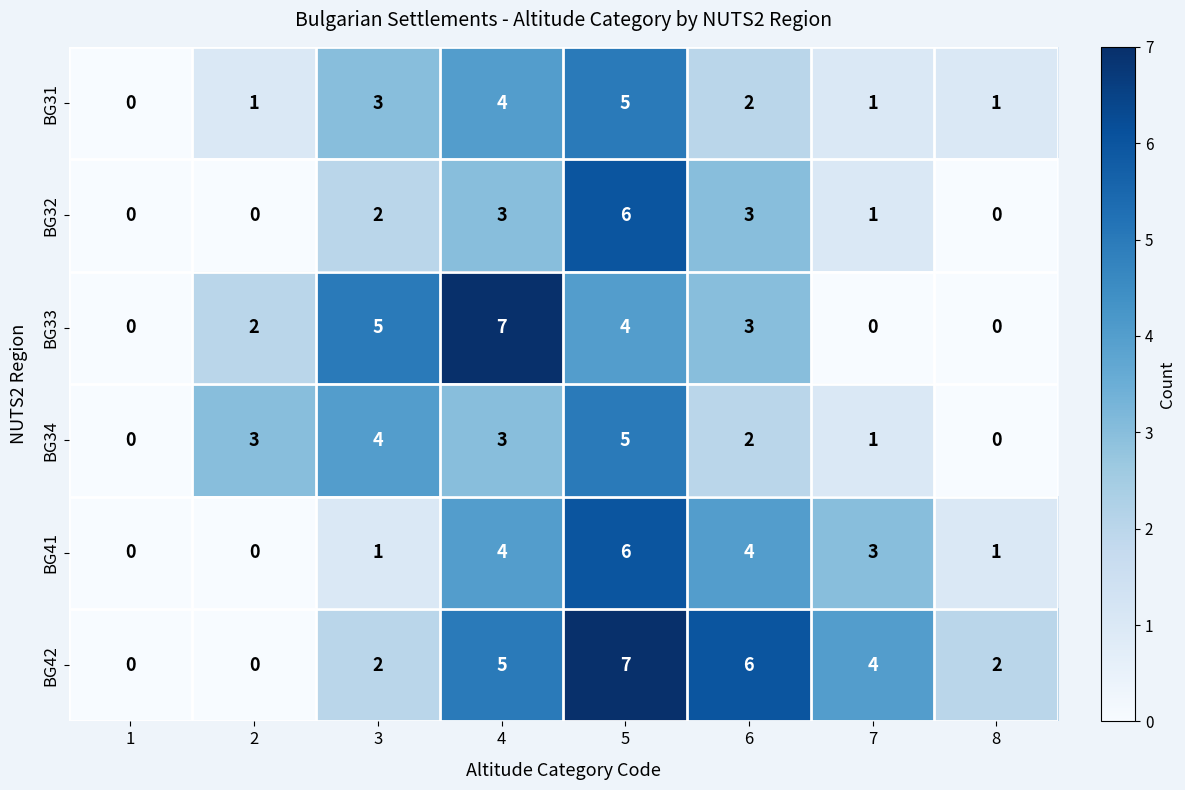

Is the value of BG42 at 8 greater than the value of BG32 at 8?

Yes